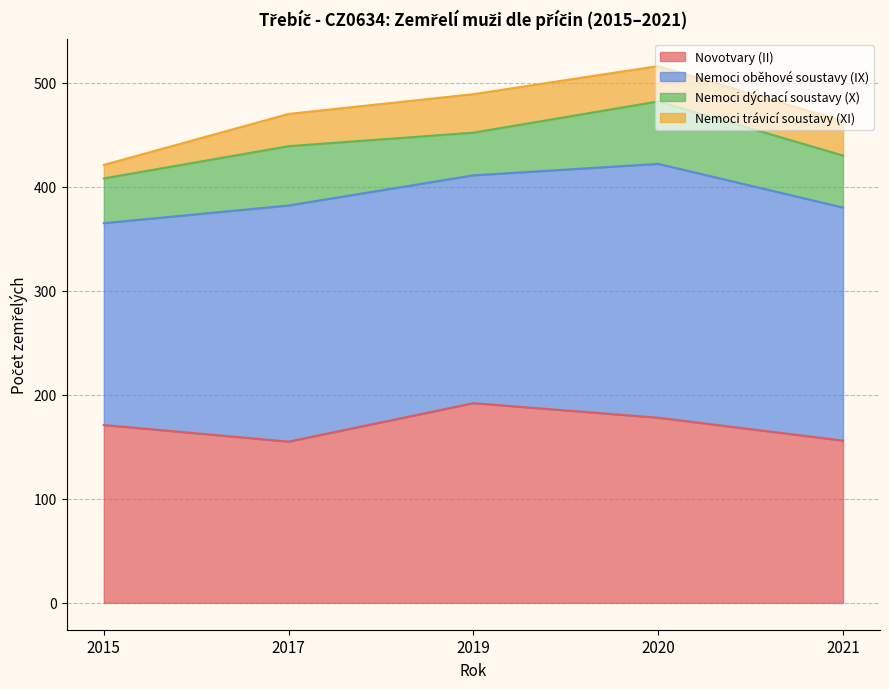

Where is Novotvary (II) nearest to the value 173?

2015